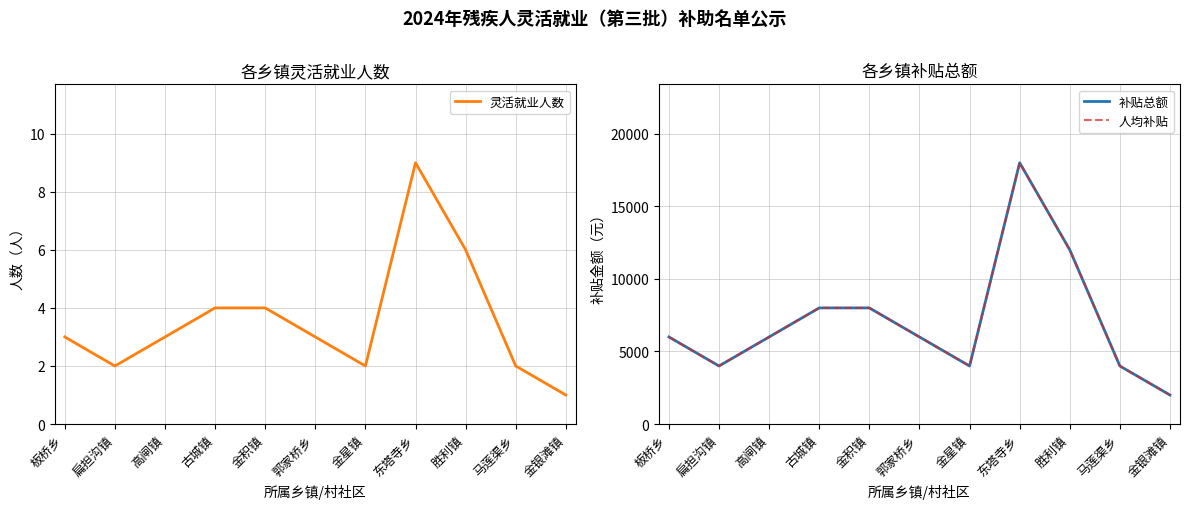

What is the sum of all 补贴总额 values?

78000